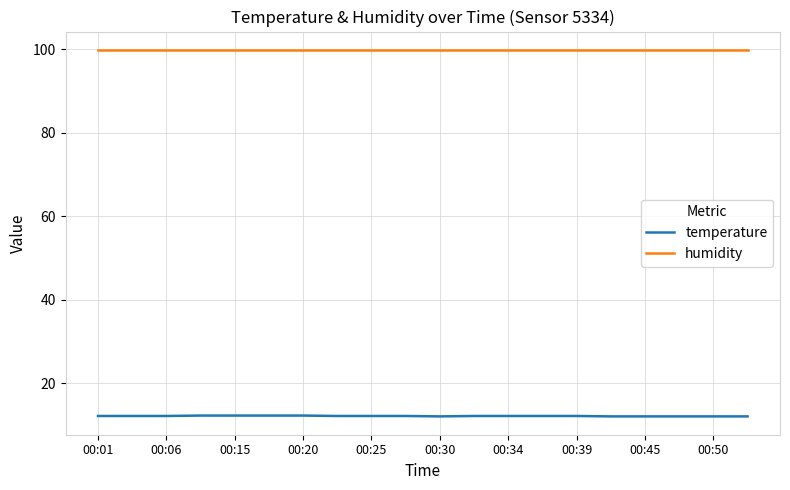

True or false: temperature and humidity cross at least once.

False